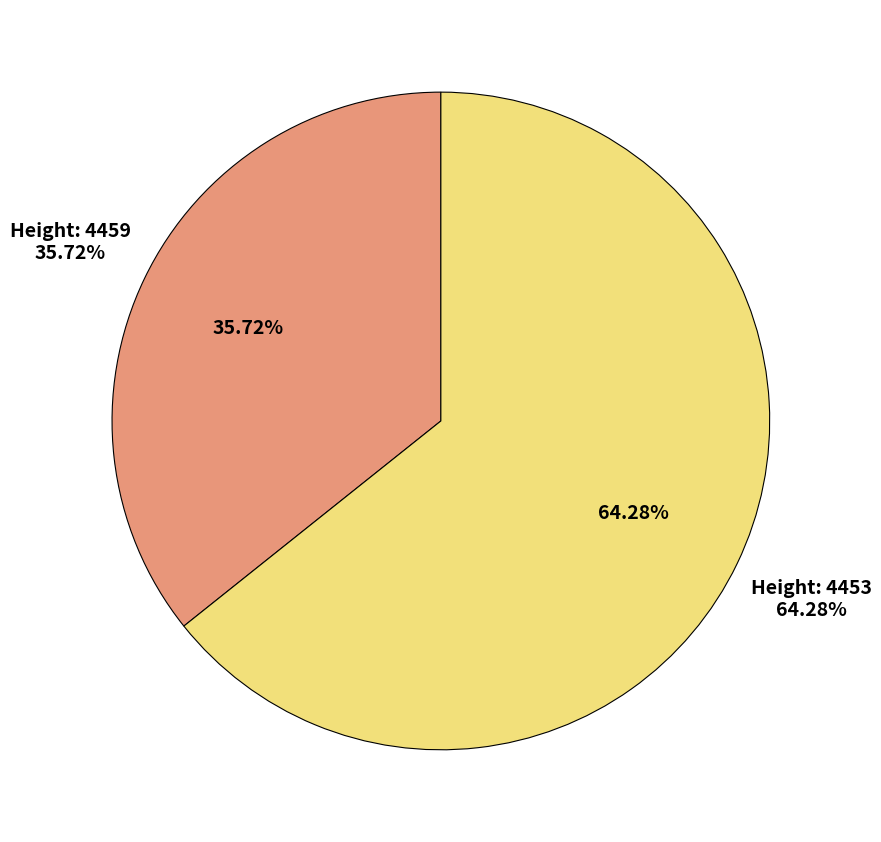

Which category accounts for the majority?

4453